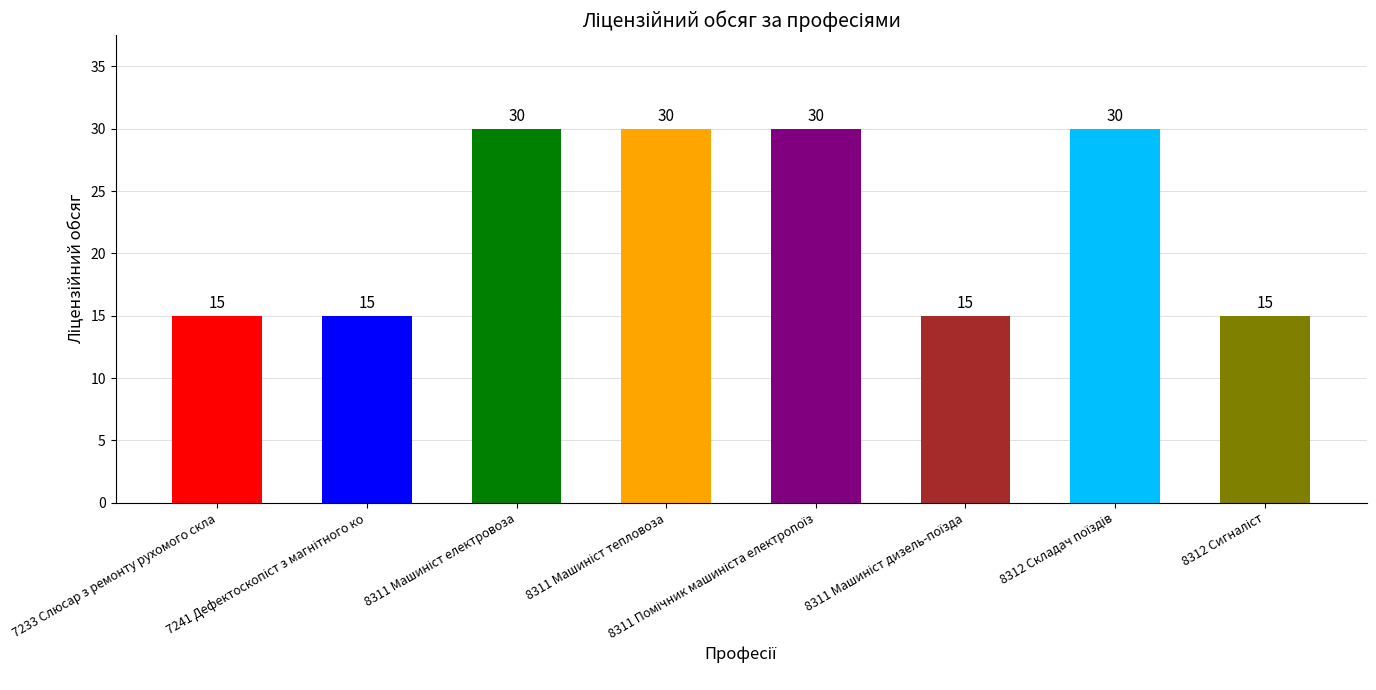

What is the sum of all values?

180